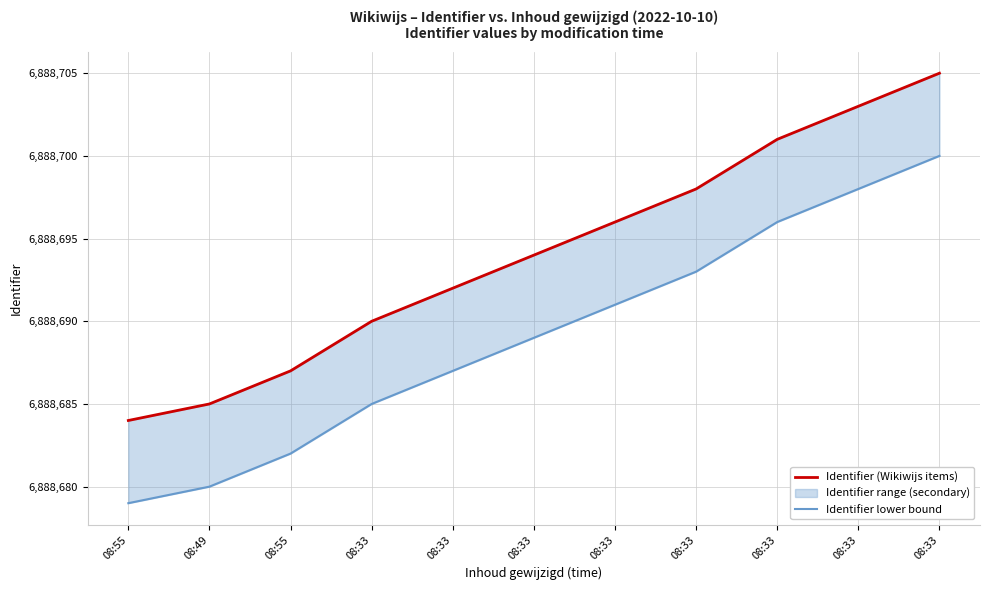

At how many categories does at least one series exceed 6888680?

11